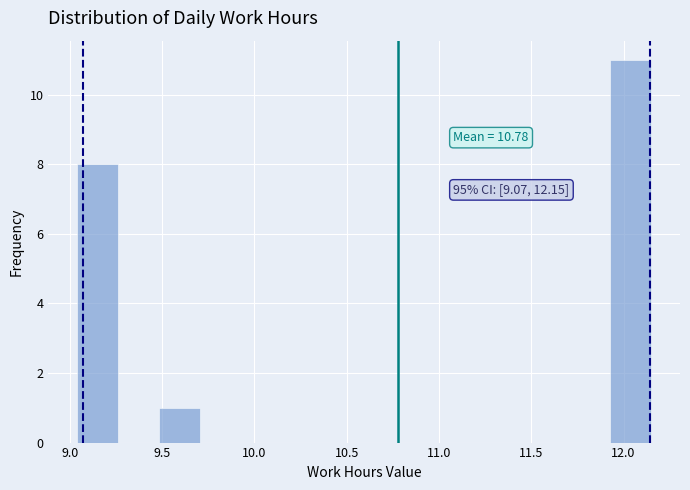

Which range on the x-axis has the tallest bar?

11.95 to 12.15